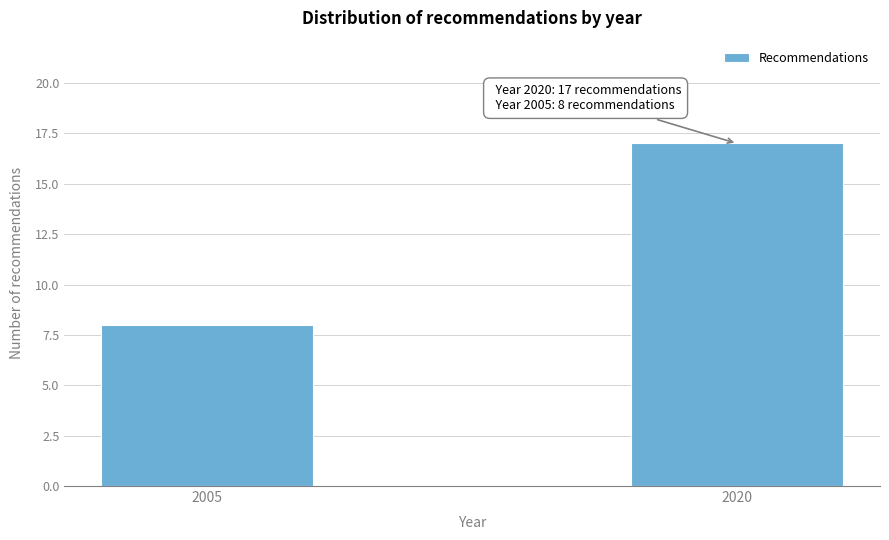

Reading left to right, list all the values displayed in this chart.

2005=8	2020=17